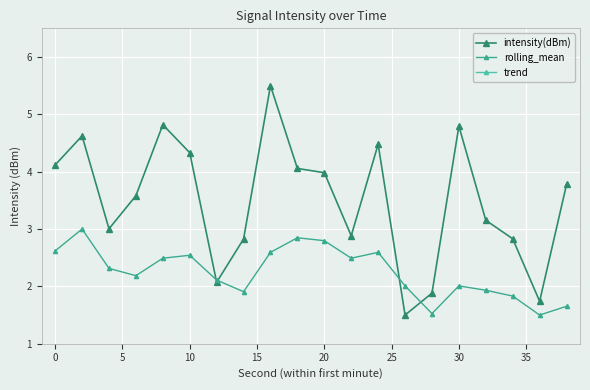

Reading left to right, list all the values displayed in this chart.

intensity(dBm): 4.1	4.6	3.0	3.6	4.8	4.3	2.1	2.8	5.5	4.1	4.0	2.9	4.5	1.5	1.9	4.8	3.2	2.8	1.7	3.8
rolling_mean: 2.6	3.0	2.3	2.2	2.5	2.5	2.1	1.9	2.6	2.8	2.8	2.5	2.6	2.0	1.5	2.0	1.9	1.8	1.5	1.7
trend: -115.0	-115.5	-116.0	-116.5	-117.0	-117.5	-118.0	-118.5	-119.0	-119.5	-120.0	-120.5	-121.0	-121.5	-122.0	-122.5	-123.0	-123.5	-124.0	-124.5